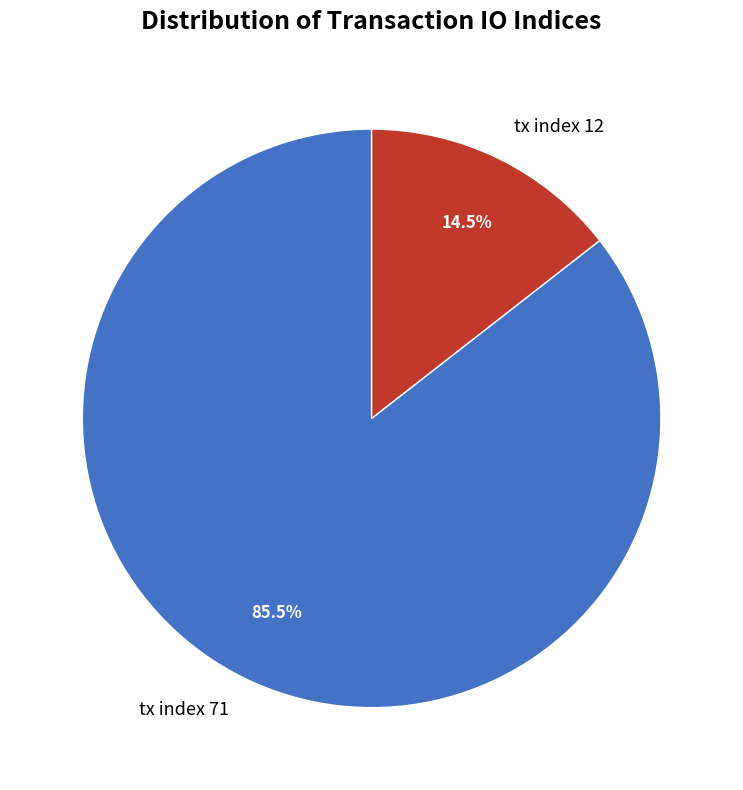

To the nearest percent, what is the combined percentage of tx index 12 and tx index 71?

100%